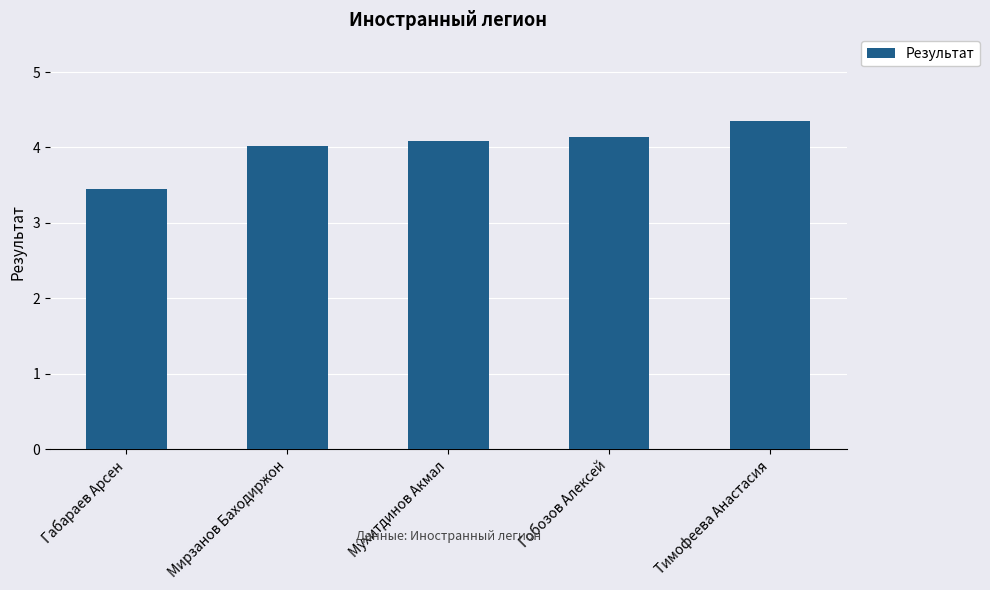

At which label is the value closest to 3?

Габараев Арсен